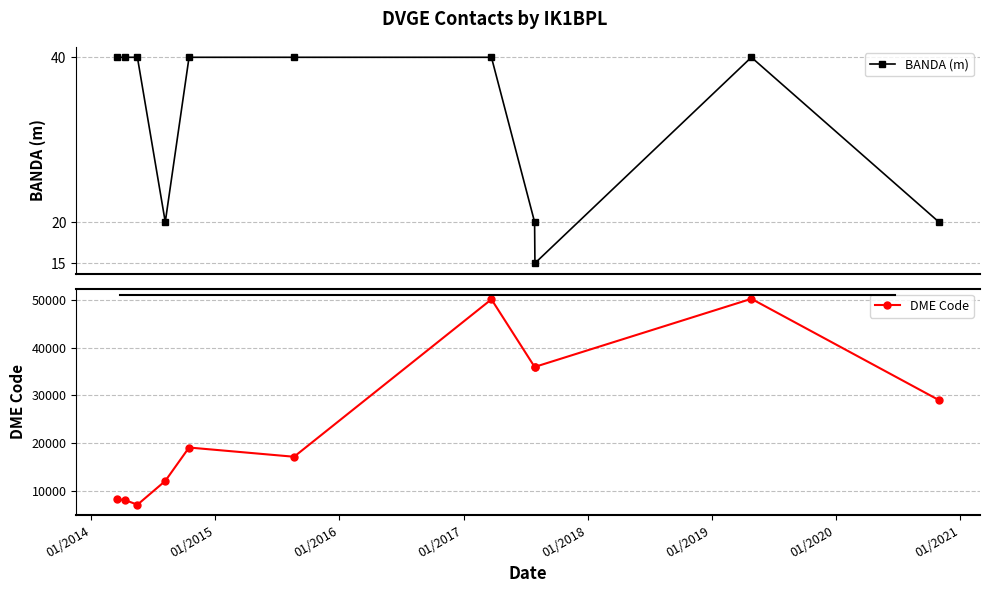

How many lines are shown in the chart?

2